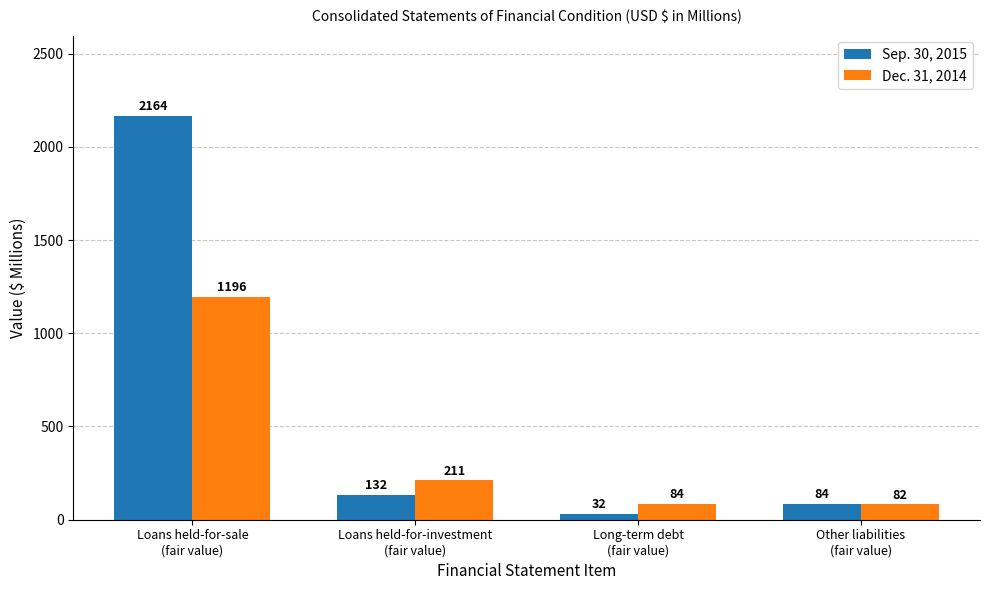

Reading left to right, extract all data points from this chart.

Sep. 30, 2015: Loans held-for-sale
(fair value)=2164	Loans held-for-investment
(fair value)=132	Long-term debt
(fair value)=32	Other liabilities
(fair value)=84
Dec. 31, 2014: Loans held-for-sale
(fair value)=1196	Loans held-for-investment
(fair value)=211	Long-term debt
(fair value)=84	Other liabilities
(fair value)=82